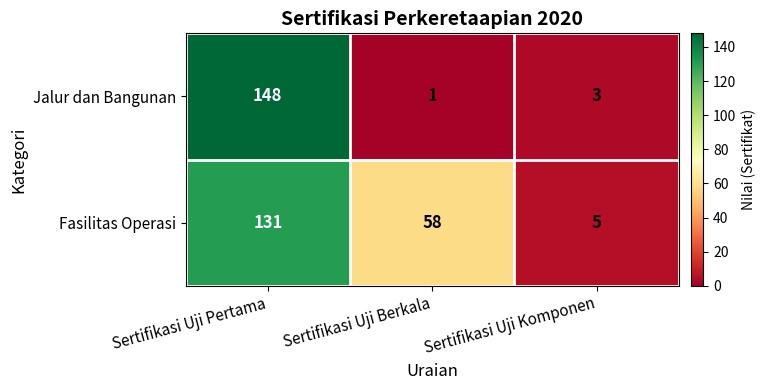

List the series in order of their overall mean, highest first.

Fasilitas Operasi, Jalur dan Bangunan